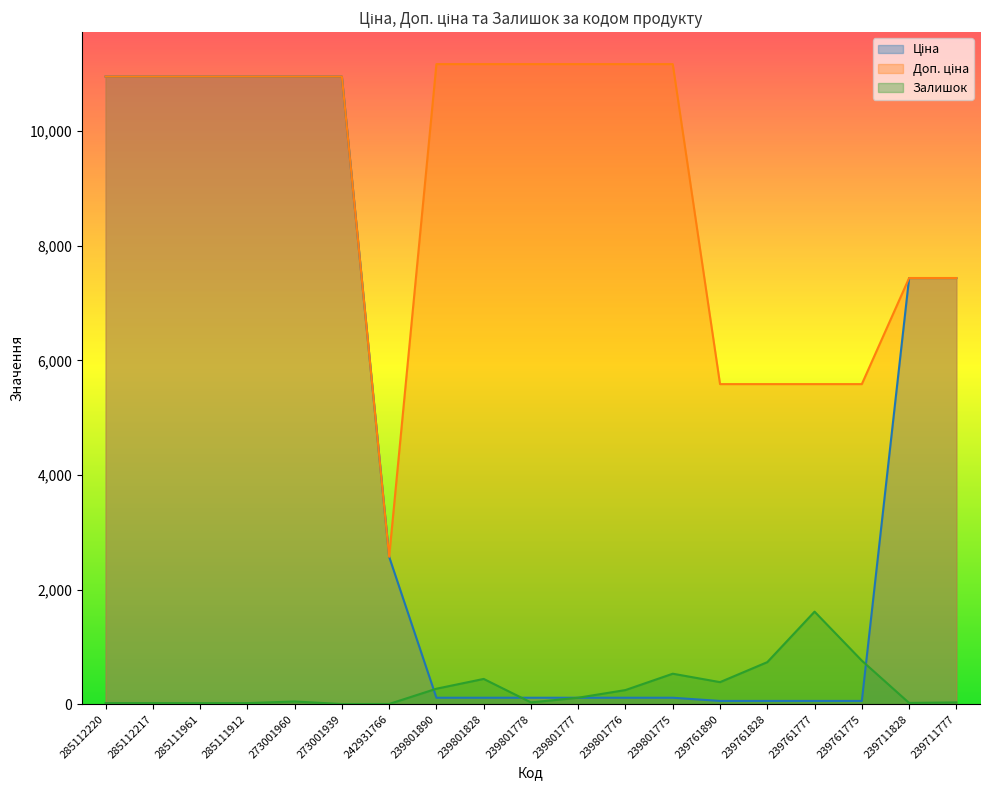

Rank the series at 239801828 from highest to lowest value.

Доп. ціна, Залишок, Ціна